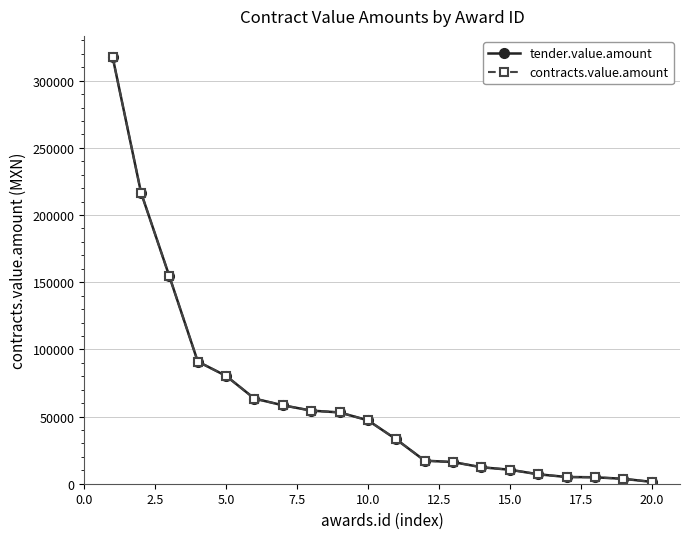

Does the chart have visible grid lines?

Yes